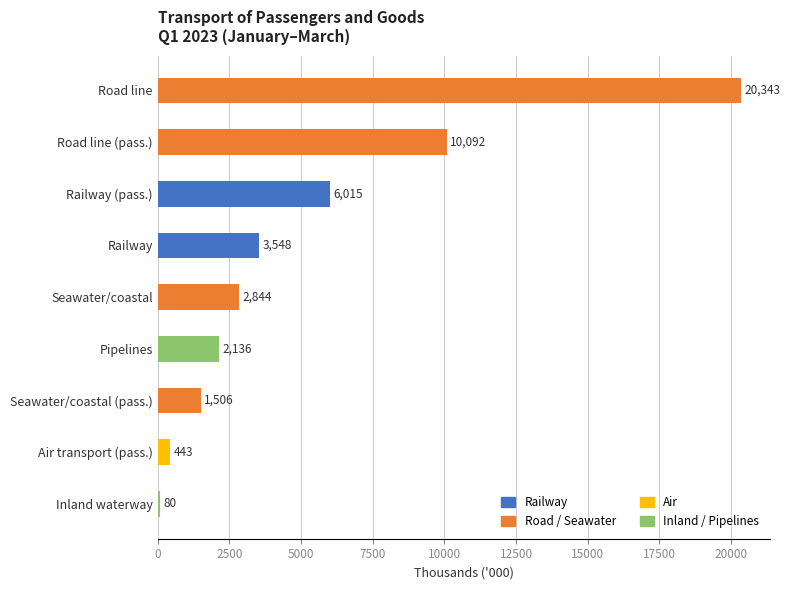

Which has a higher value, Seawater/coastal or Inland waterway?

Seawater/coastal